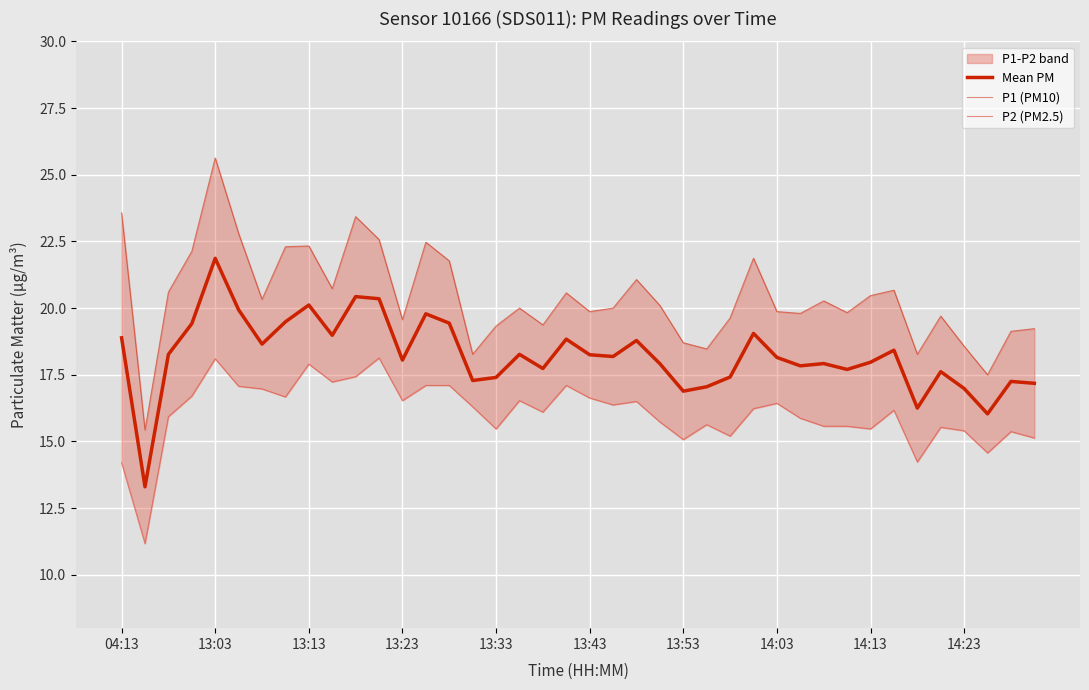

What is the difference between the maximum and minimum values in the P2 (PM2.5) series?

7.0